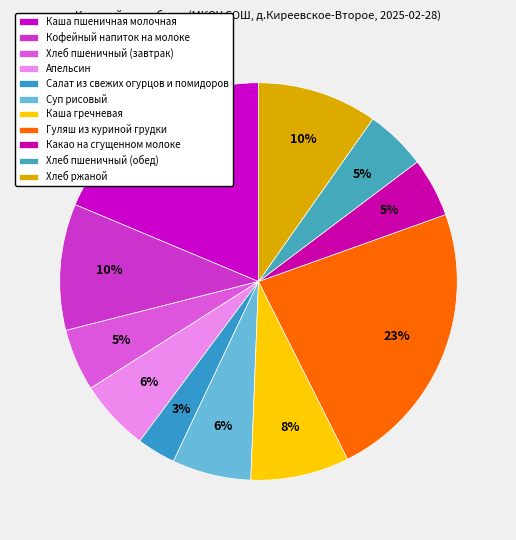

To the nearest percent, what is the combined percentage of Салат из свежих огурцов и помидоров and Хлеб ржаной?

13%